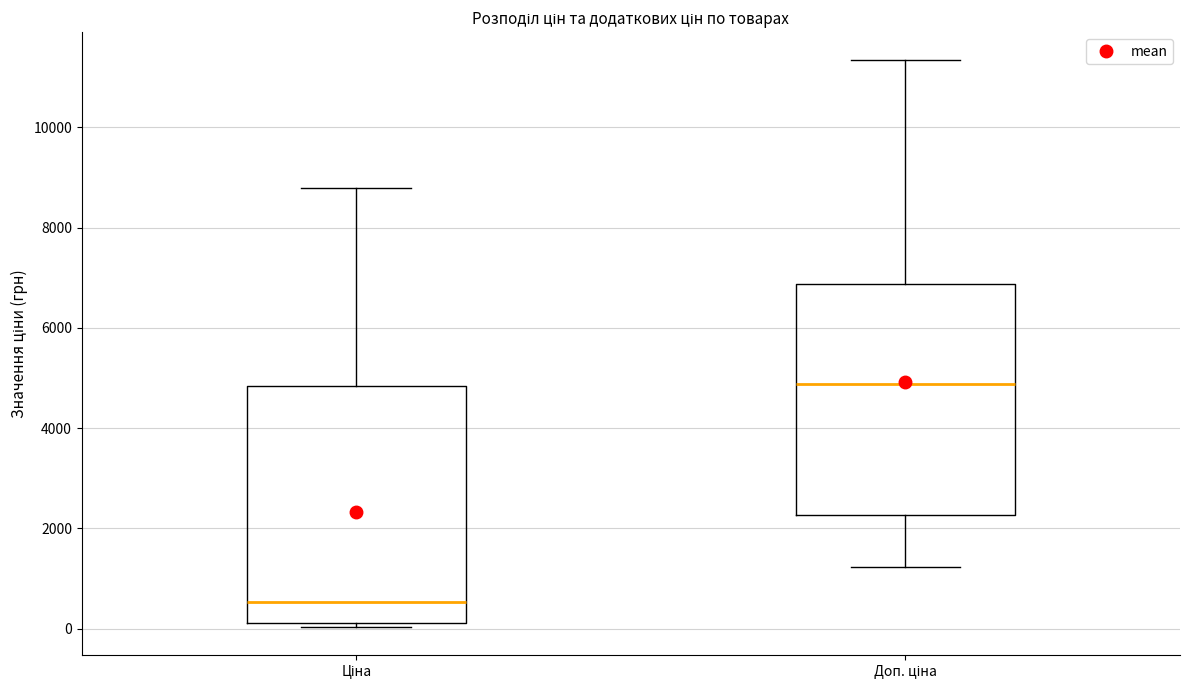

Where is the lower edge of the box for Ціна on the y-axis? The values are not printed on the chart, so give them approximately, as read against the axis.

200